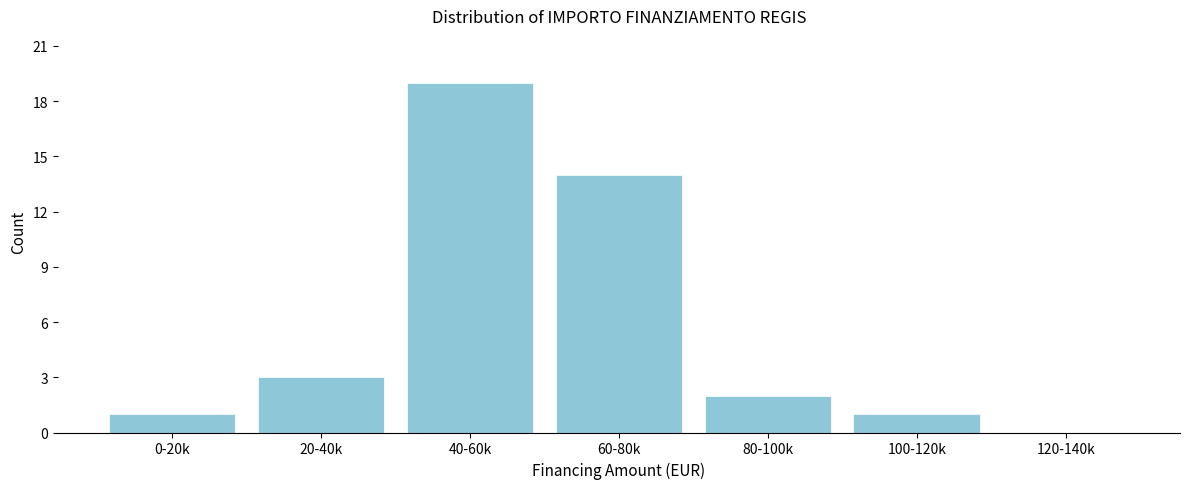

Reading right to left, extract all data points from this chart.

120-140k=0	100-120k=1	80-100k=2	60-80k=14	40-60k=19	20-40k=3	0-20k=1